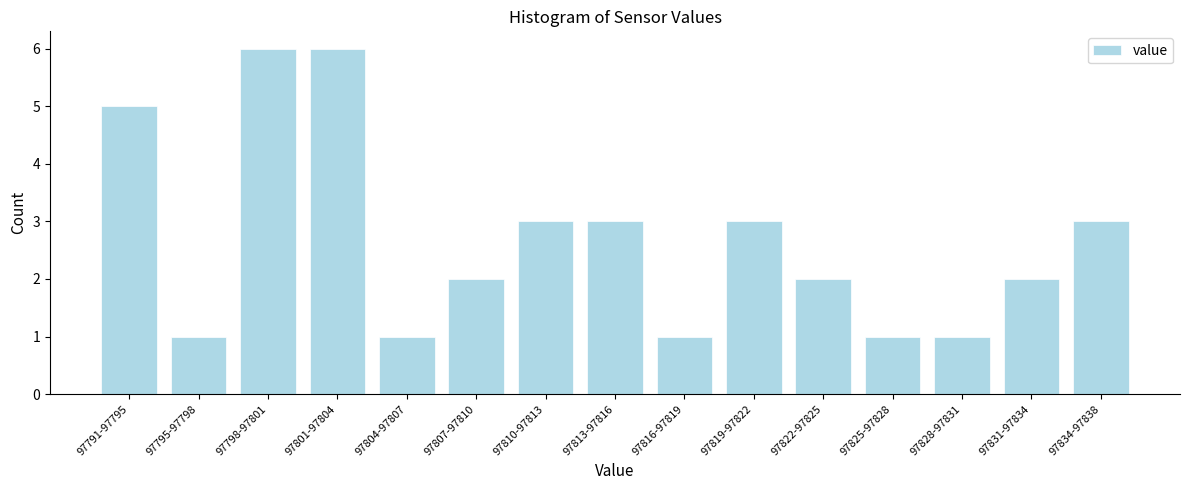

Reading right to left, transcribe all the data shown in this chart.

3	2	1	1	2	3	1	3	3	2	1	6	6	1	5